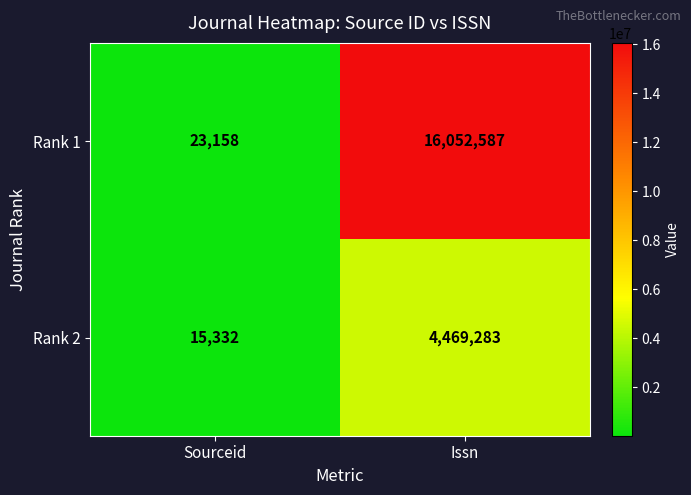

The Rank 2 series shows 26921 at Sourceid. True or false?

False